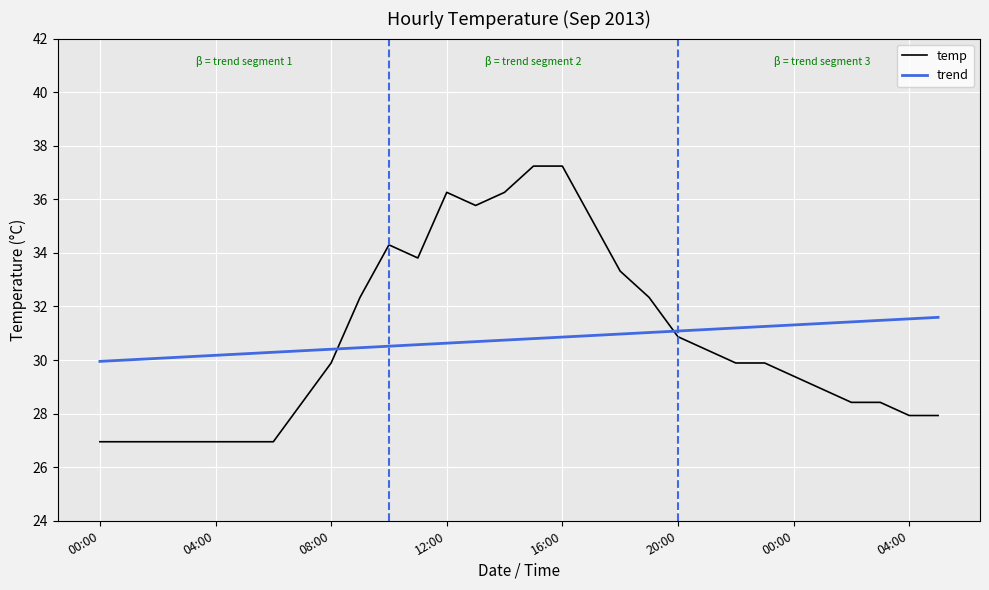

Which series has the widest spread of values?

temp